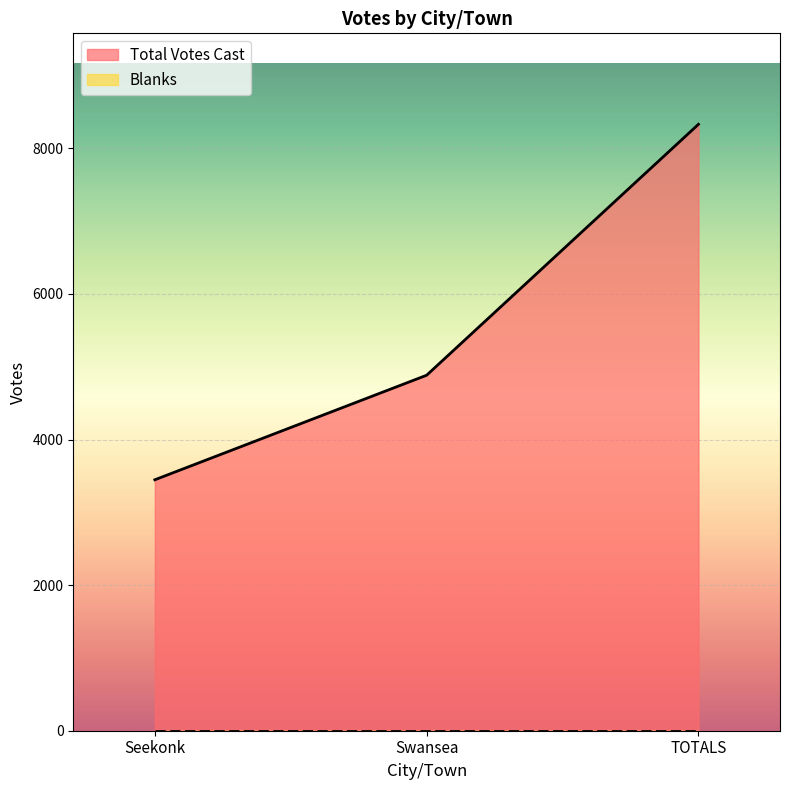

What is the ratio of the value at Seekonk to the value at TOTALS?

0.4